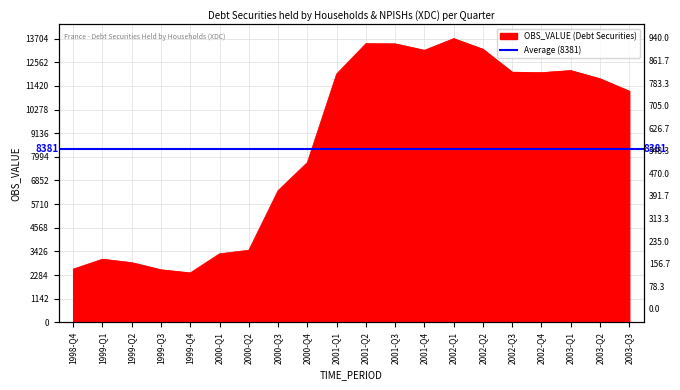

Reading left to right, list all the values displayed in this chart.

2572	3051	2884	2540	2389	3310	3484	6362	7718	11994	13459	13451	13139	13704	13190	12082	12061	12161	11764	11164